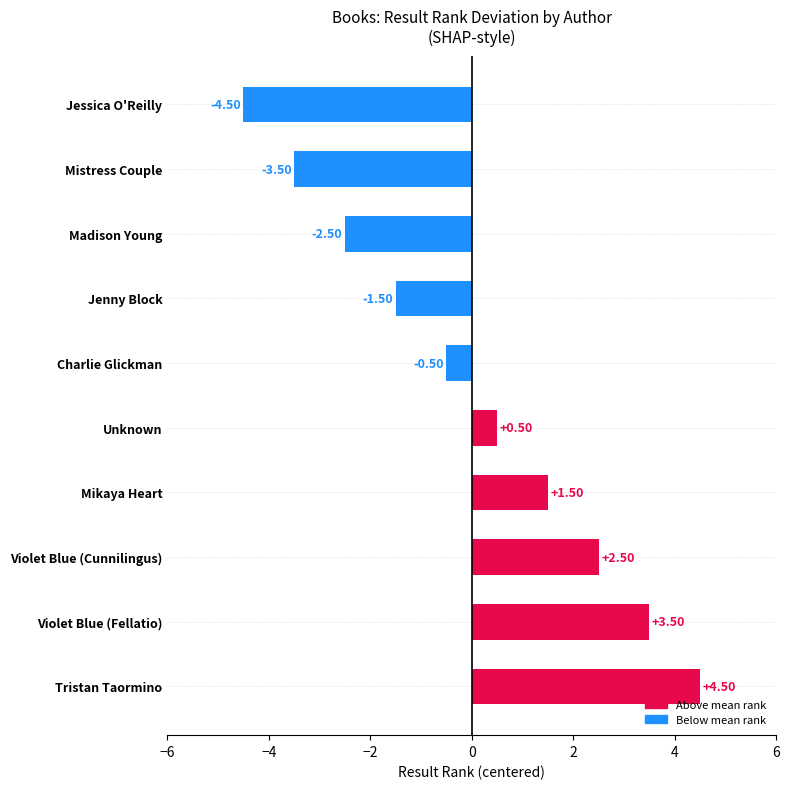

Rank the categories by value from lowest to highest.

Jessica O'Reilly, Mistress Couple, Madison Young, Jenny Block, Charlie Glickman, Unknown, Mikaya Heart, Violet Blue (Cunnilingus), Violet Blue (Fellatio), Tristan Taormino